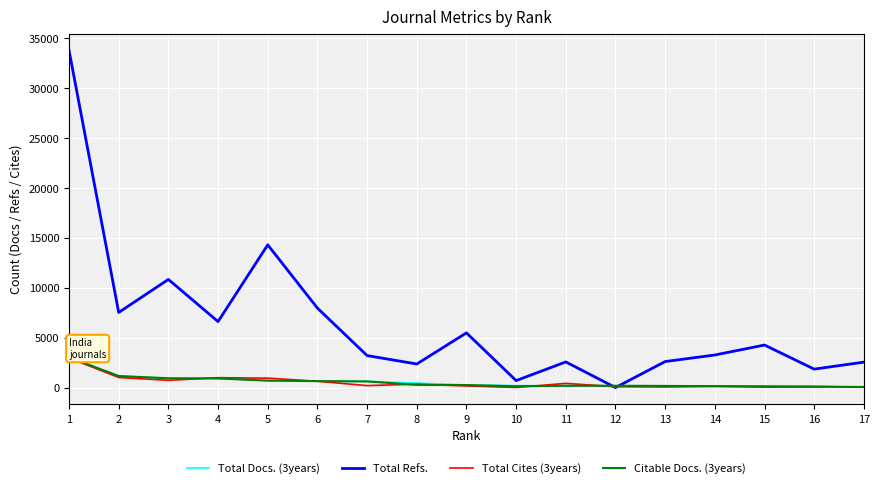

Does the chart have visible grid lines?

Yes